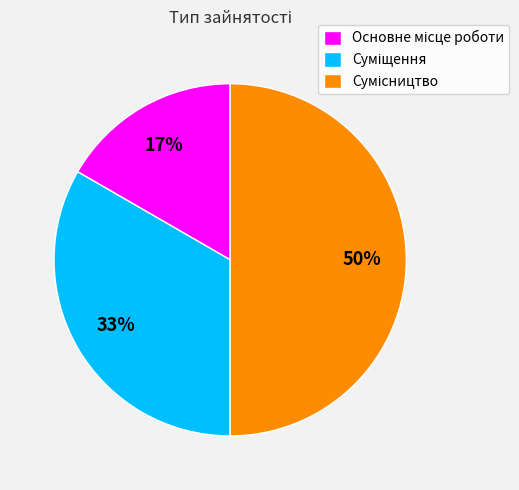

To the nearest percent, what is the difference between the largest and smallest slice percentages?

33%